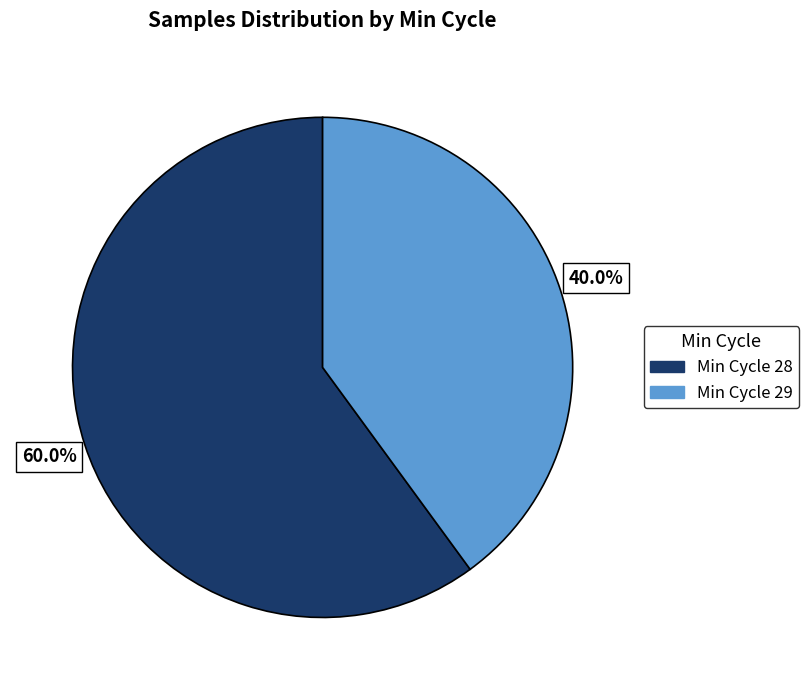

Is there a majority slice in this chart?

Yes